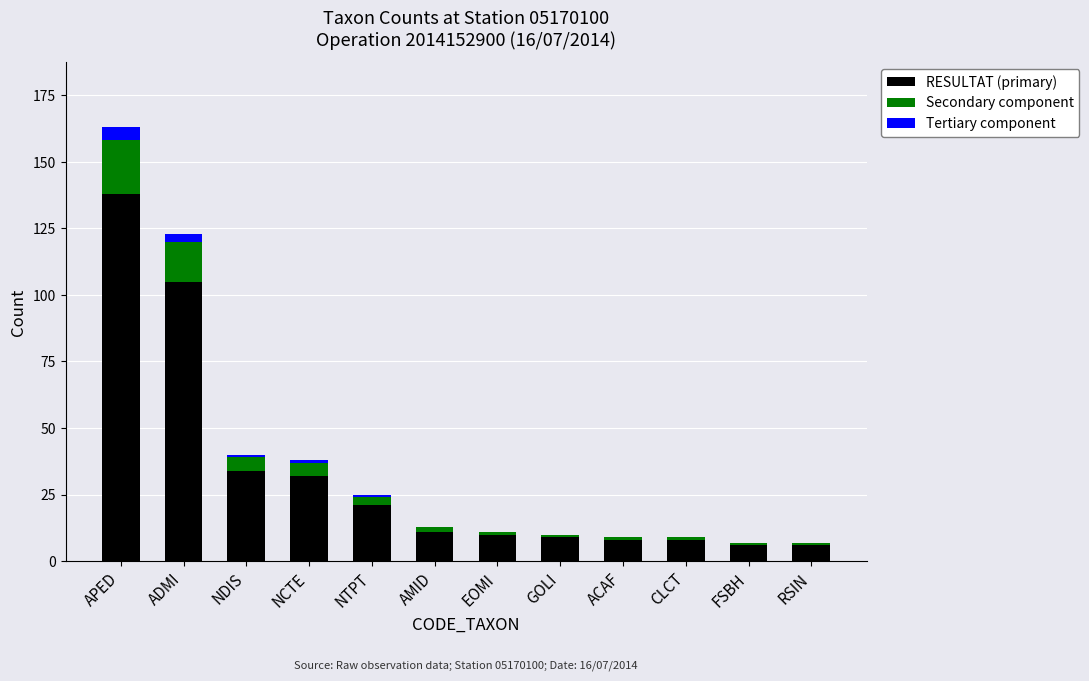

At which category is the sum across all series the highest?

APED